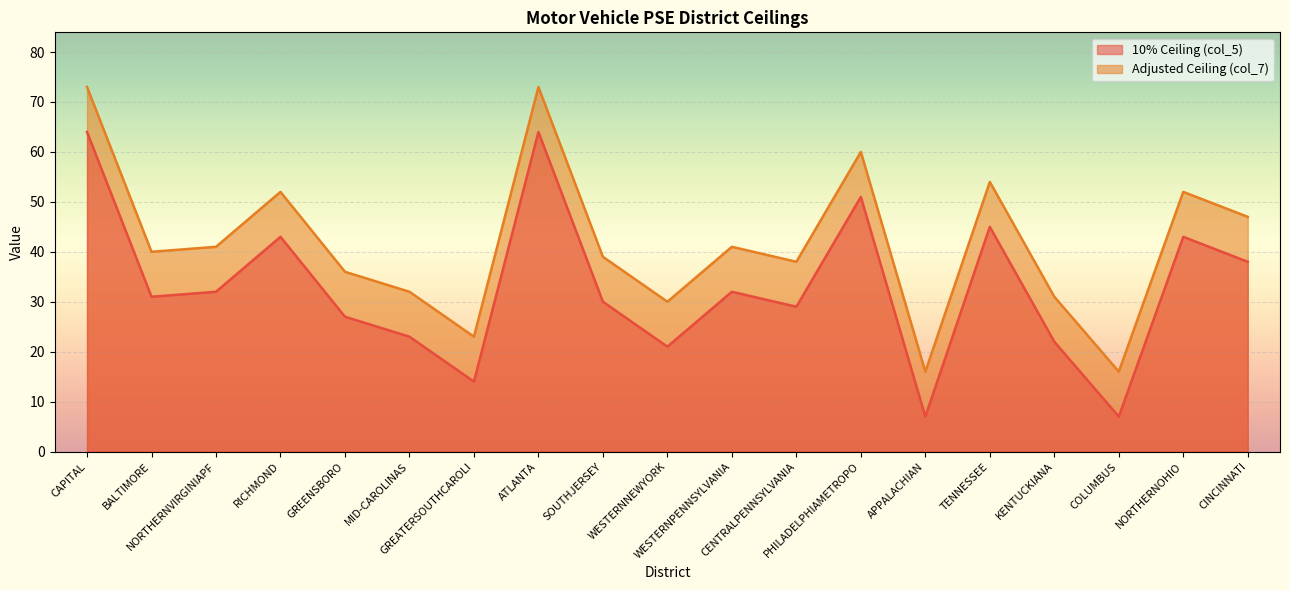

Between APPALACHIAN and KENTUCKIANA, which series saw the biggest shift?

10% Ceiling (col_5)